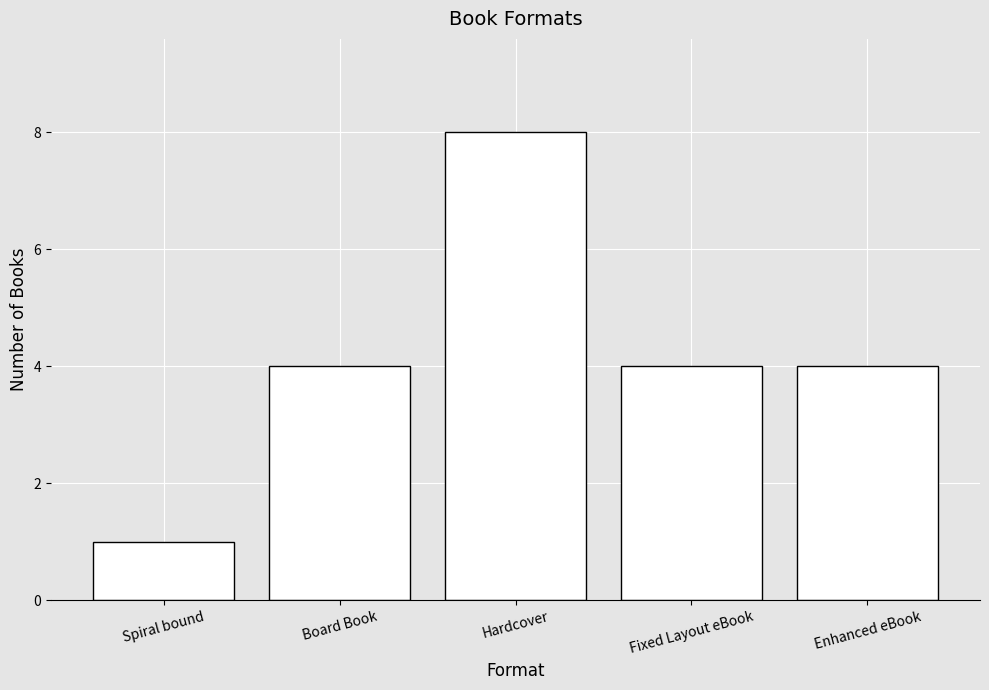

The value at Enhanced eBook is 4. True or false?

True